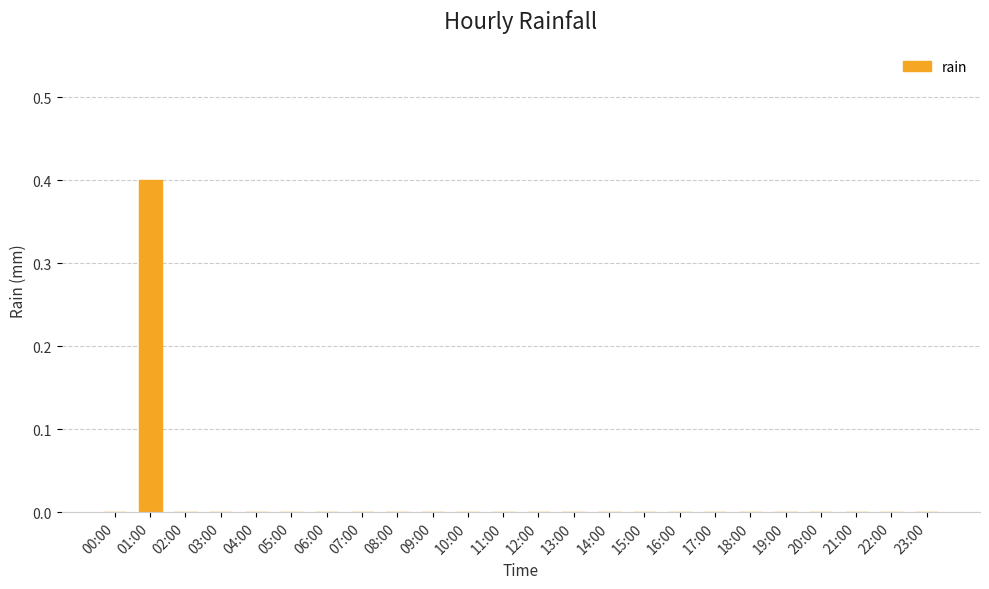

What is the maximum value shown in the chart?

0.4